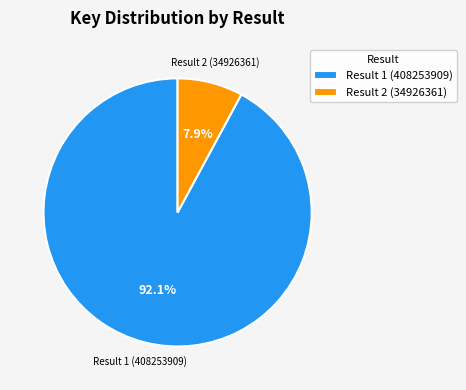

How many segments does this pie chart have?

2